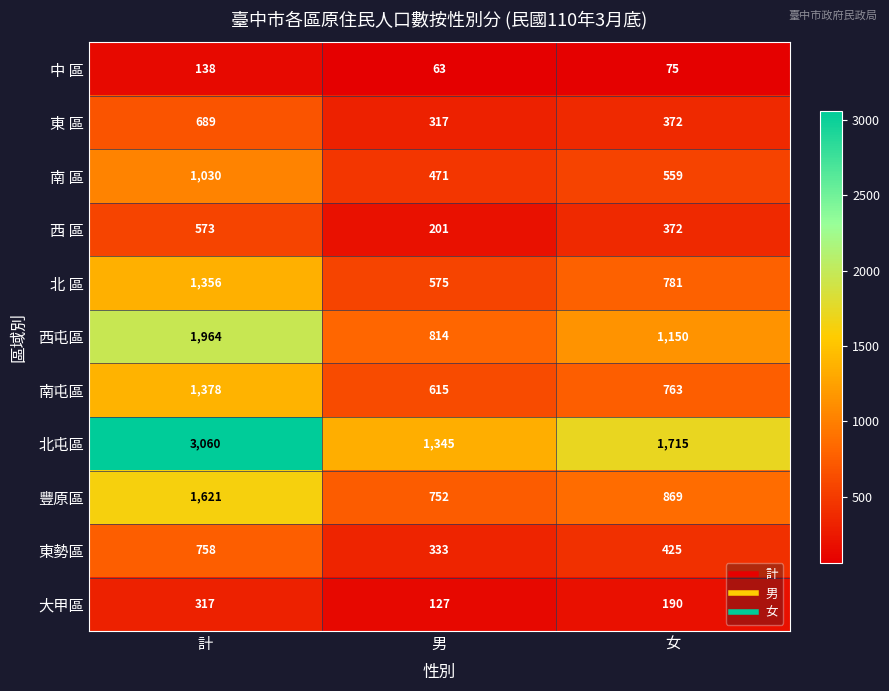

The value of 大甲區 at 計 is 317. True or false?

True